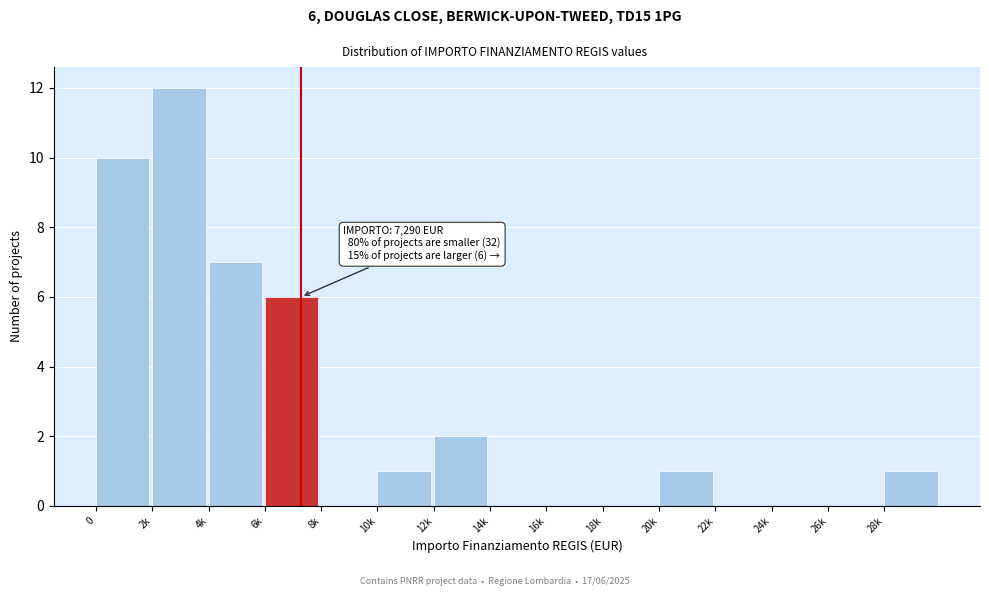

Reading left to right, transcribe all the data shown in this chart.

0=10	2k=12	4k=7	6k=6	8k=0	10k=1	12k=2	14k=0	16k=0	18k=0	20k=1	22k=0	24k=0	26k=0	28k=1